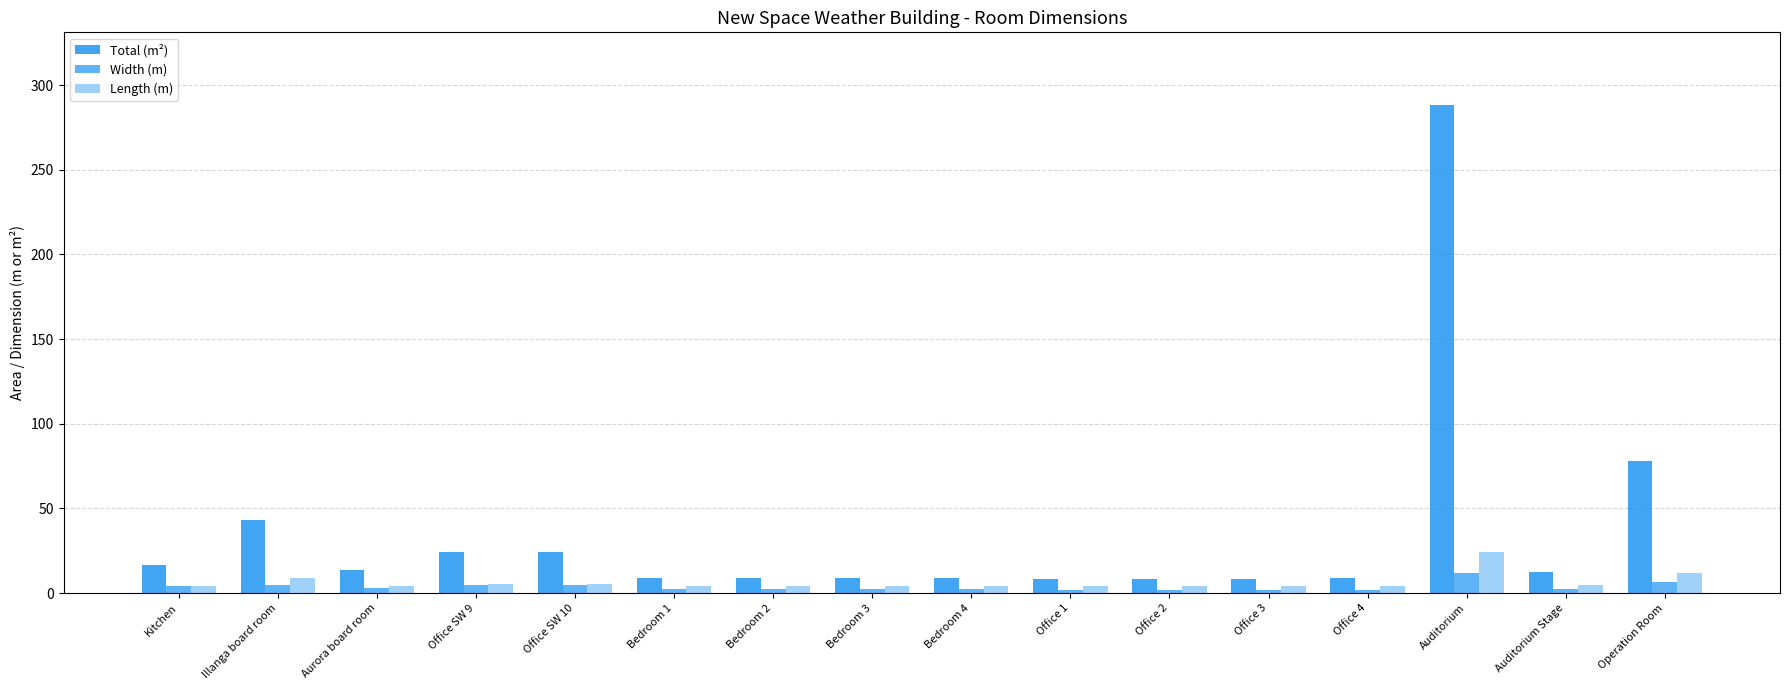

Is it true that Length (m) equals 4.2 at Office 4?

True